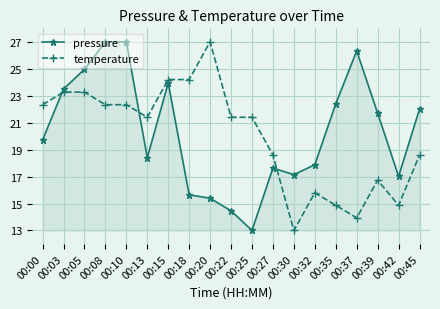

After their last crossing, which series has the higher values: pressure or temperature?

pressure